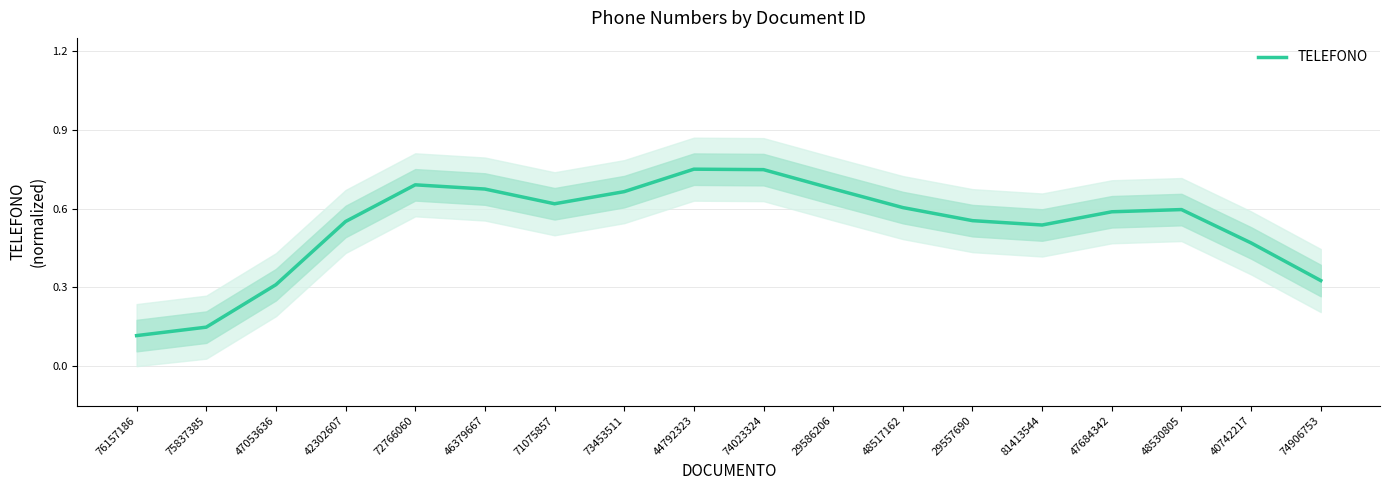

What is the label of the 11th point from the left?

29586206